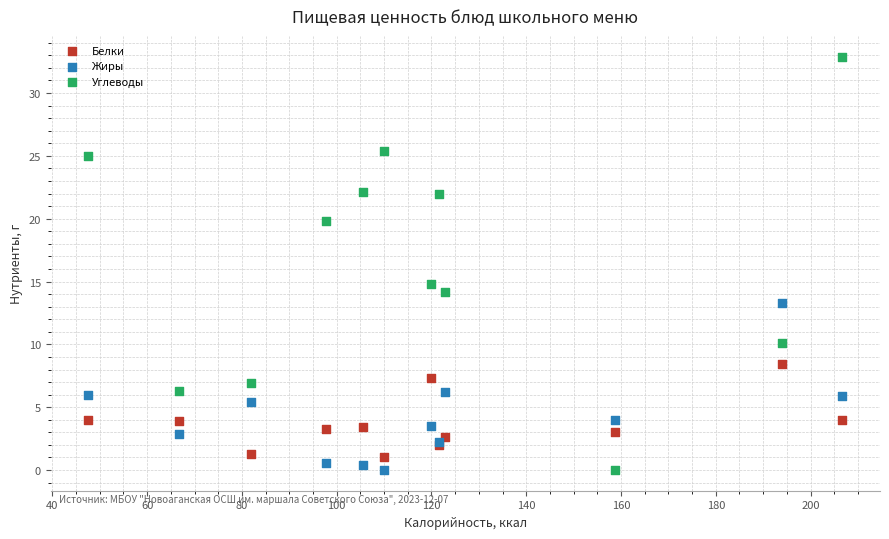

Which series has the widest spread of Y values?

Углеводы